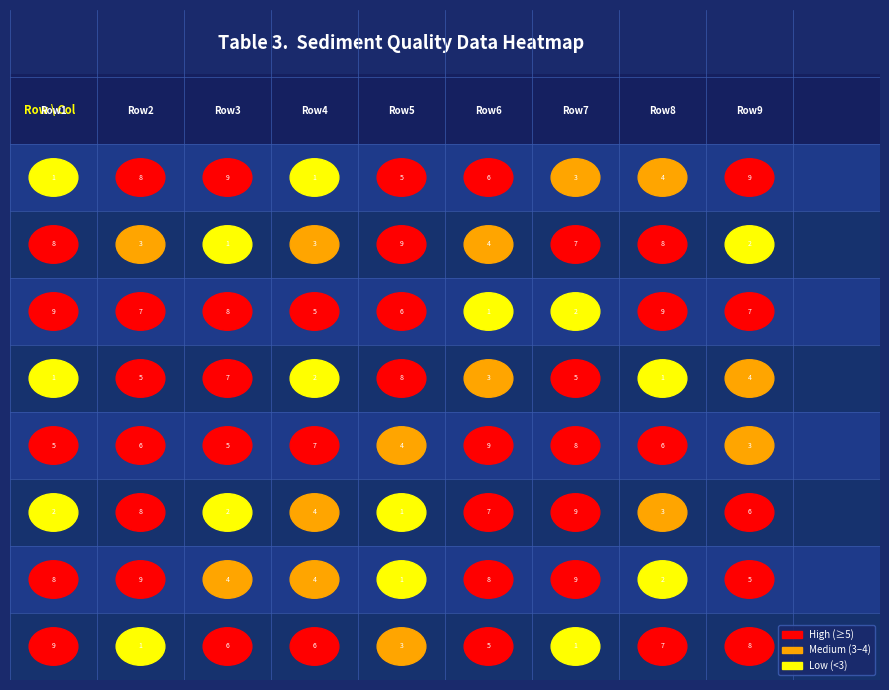

Reading left to right, transcribe all the data shown in this chart.

2: 1	8	9	1	5	6	3	4	9
3: 8	3	1	3	9	4	7	8	2
4: 9	7	8	5	6	1	2	9	7
5: 1	5	7	2	8	3	5	1	4
6: 5	6	5	7	4	9	8	6	3
7: 2	8	2	4	1	7	9	3	6
8: 8	9	4	4	1	8	9	2	5
9: 9	1	6	6	3	5	1	7	8